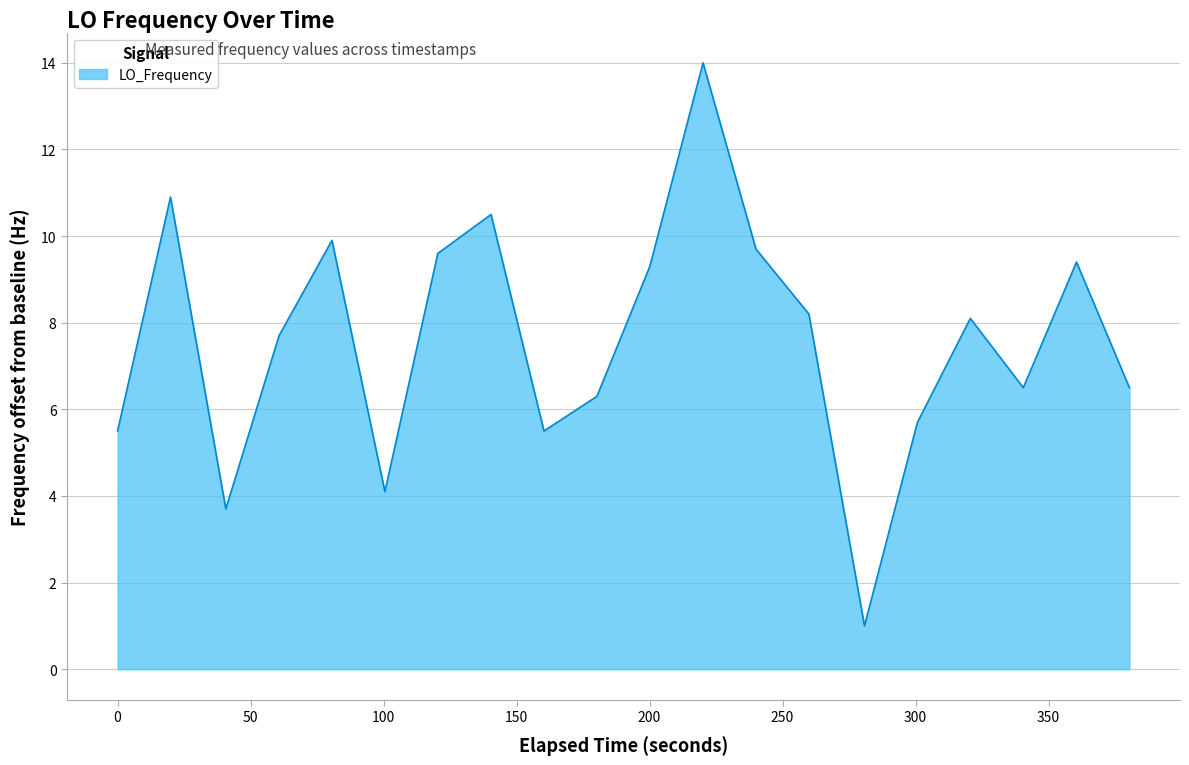

What is the difference between the maximum and minimum values?

13.0